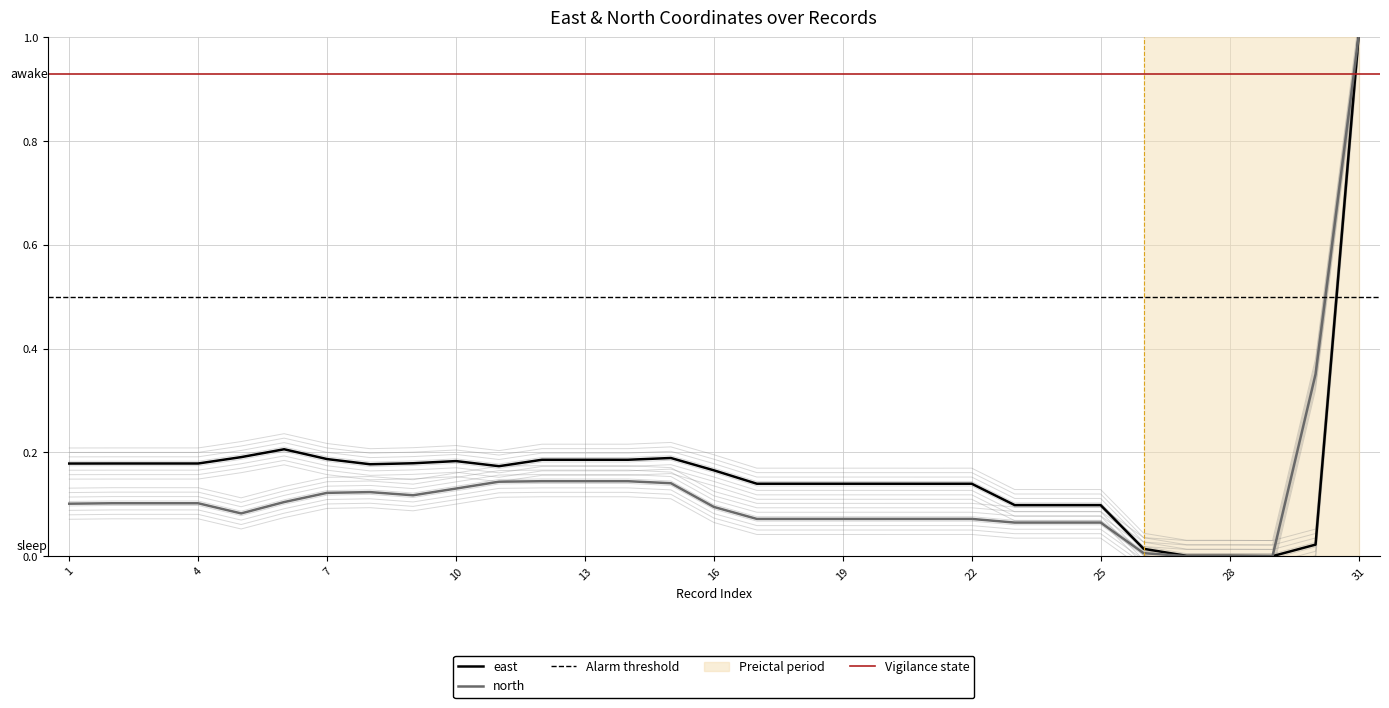

What is the difference between the maximum and second lowest values in the north series?

1.0